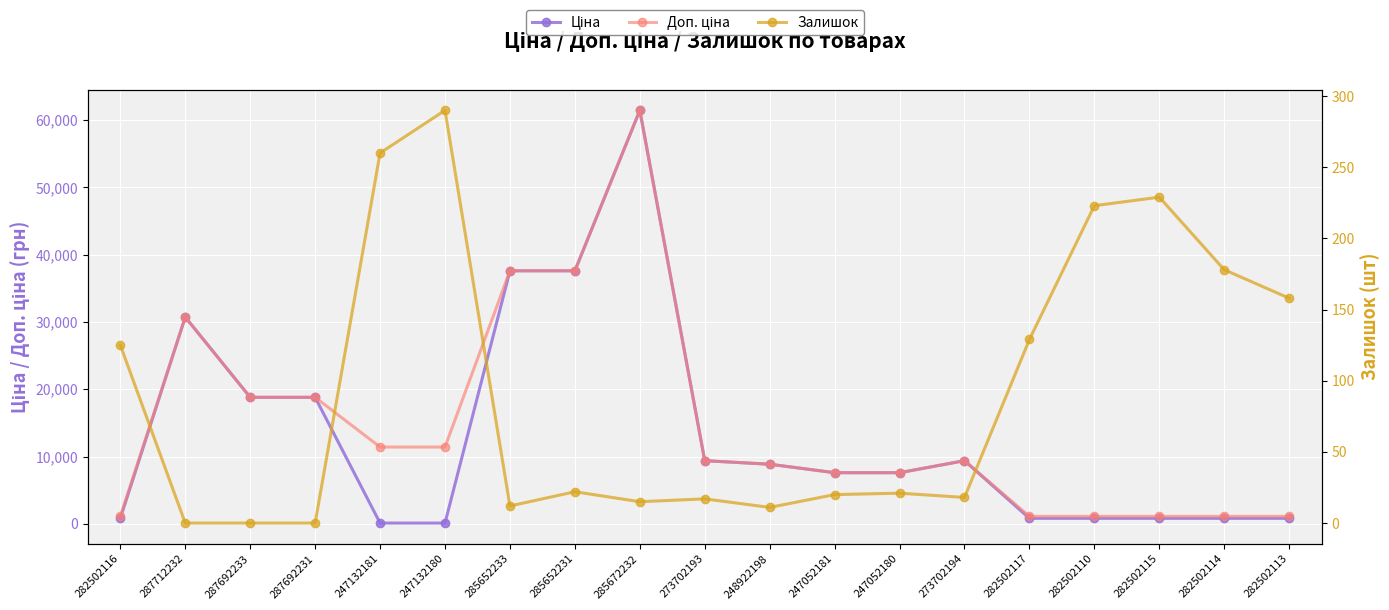

How many interior local peaks does the Ціна series have?

3